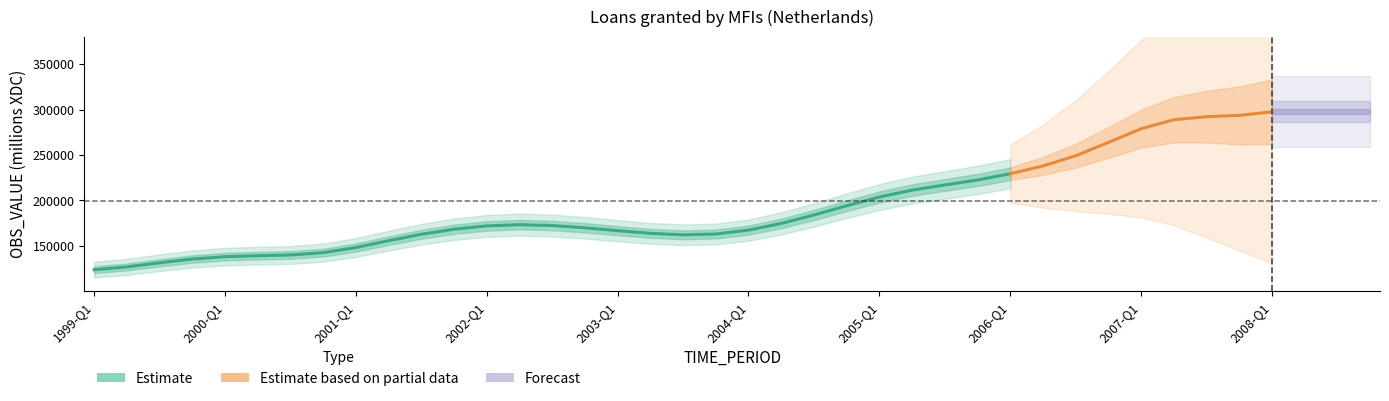

What is the smallest value displayed?

117750